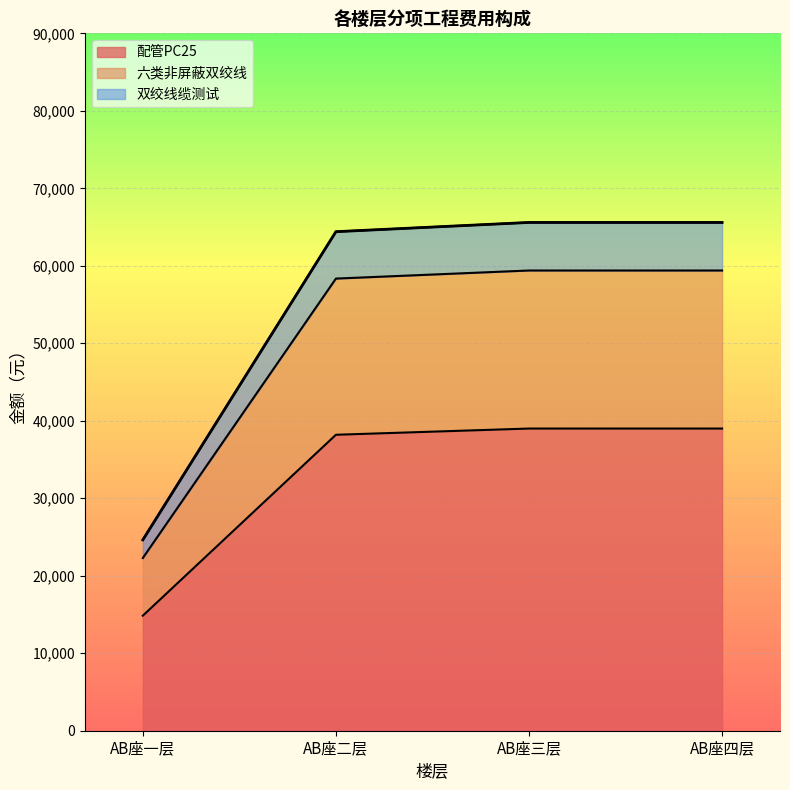

At which category does the chart reach its minimum across all series?

AB座一层